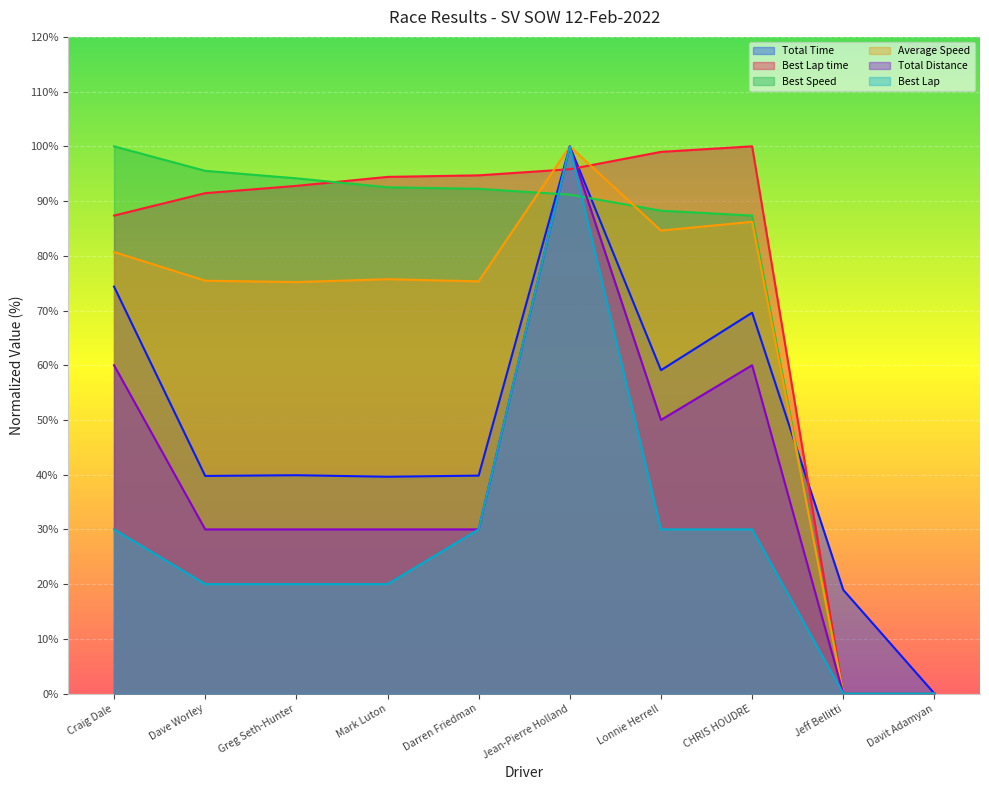

Reading right to left, list all the values displayed in this chart.

Total Time: 0.0	18.9	69.6	59.1	100.0	39.8	39.6	39.9	39.8	74.4
Best Lap time: 0.0	0.0	100.0	99.0	95.8	94.7	94.4	92.8	91.4	87.4
Best Speed: 0.0	0.0	87.3	88.2	91.2	92.2	92.5	94.2	95.5	100.0
Average Speed: 0.0	0.0	86.2	84.6	100.0	75.3	75.7	75.2	75.4	80.7
Total Distance: 0.0	0.0	60.0	50.0	100.0	30.0	30.0	30.0	30.0	60.0
Best Lap: 0.0	0.0	30.0	30.0	100.0	30.0	20.0	20.0	20.0	30.0